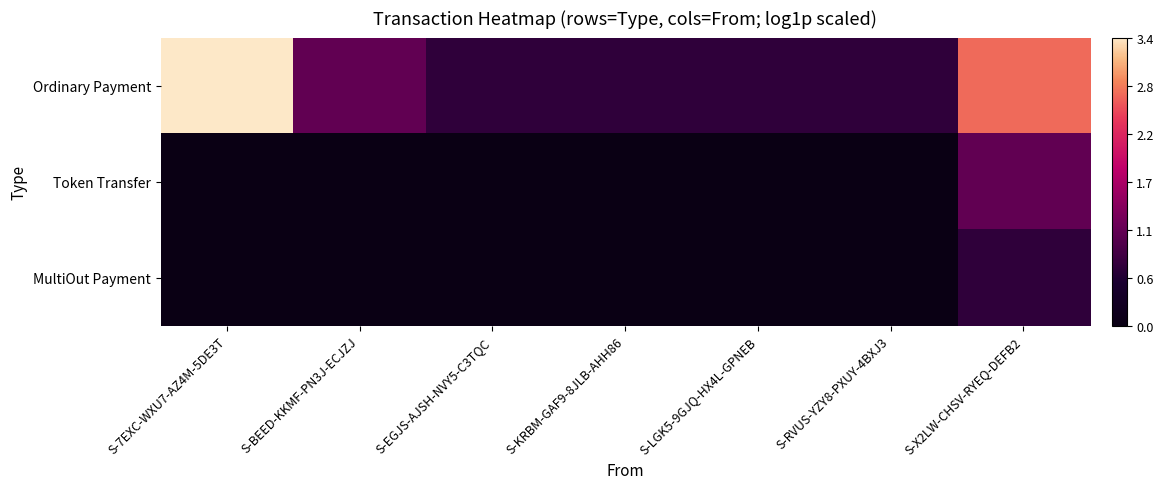

Reading left to right, list all the values displayed in this chart.

Ordinary Payment: S-7EXC-WXU7-AZ4M-5DE3T=3.4	S-BEED-KKMF-PN3J-ECJZJ=1.1	S-EGJS-AJSH-NVY5-C3TQC=0.7	S-KRBM-GAF9-8JLB-AHH86=0.7	S-LGK5-9GJQ-HX4L-GPNEB=0.7	S-RVUS-YZY8-PXUY-4BXJ3=0.7	S-X2LW-CHSV-RYEQ-DEFB2=2.7
Token Transfer: S-7EXC-WXU7-AZ4M-5DE3T=0.0	S-BEED-KKMF-PN3J-ECJZJ=0.0	S-EGJS-AJSH-NVY5-C3TQC=0.0	S-KRBM-GAF9-8JLB-AHH86=0.0	S-LGK5-9GJQ-HX4L-GPNEB=0.0	S-RVUS-YZY8-PXUY-4BXJ3=0.0	S-X2LW-CHSV-RYEQ-DEFB2=1.1
MultiOut Payment: S-7EXC-WXU7-AZ4M-5DE3T=0.0	S-BEED-KKMF-PN3J-ECJZJ=0.0	S-EGJS-AJSH-NVY5-C3TQC=0.0	S-KRBM-GAF9-8JLB-AHH86=0.0	S-LGK5-9GJQ-HX4L-GPNEB=0.0	S-RVUS-YZY8-PXUY-4BXJ3=0.0	S-X2LW-CHSV-RYEQ-DEFB2=0.7